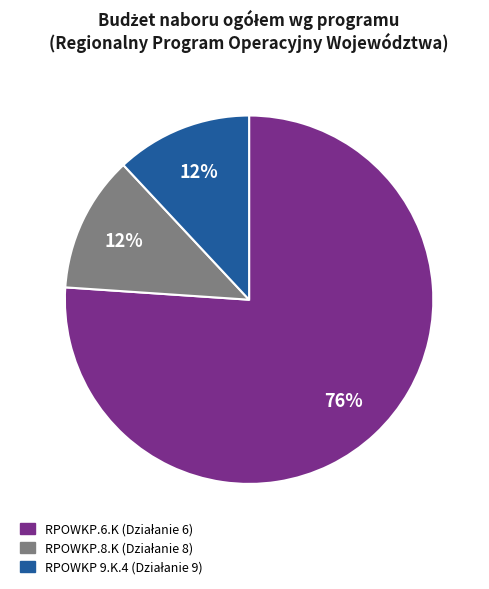

Is there a majority slice in this chart?

Yes